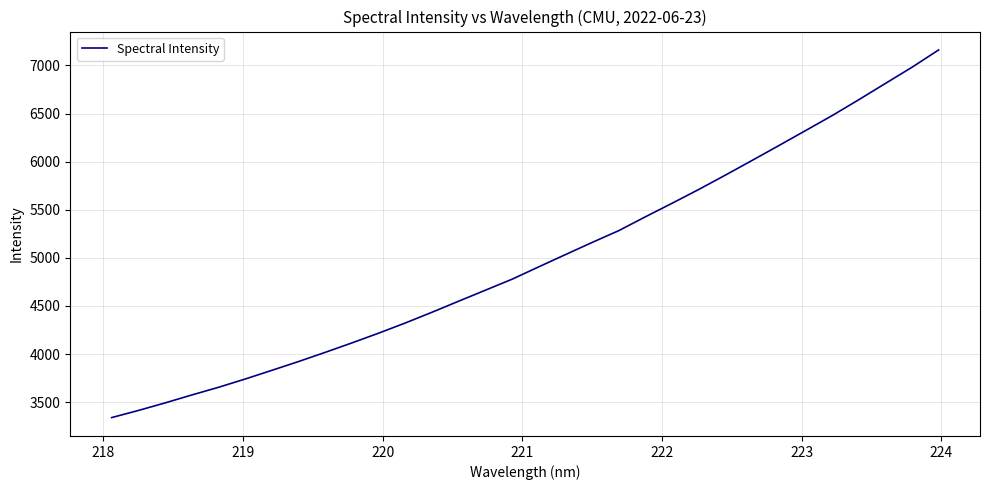

What is the greatest value displayed?

7160.7